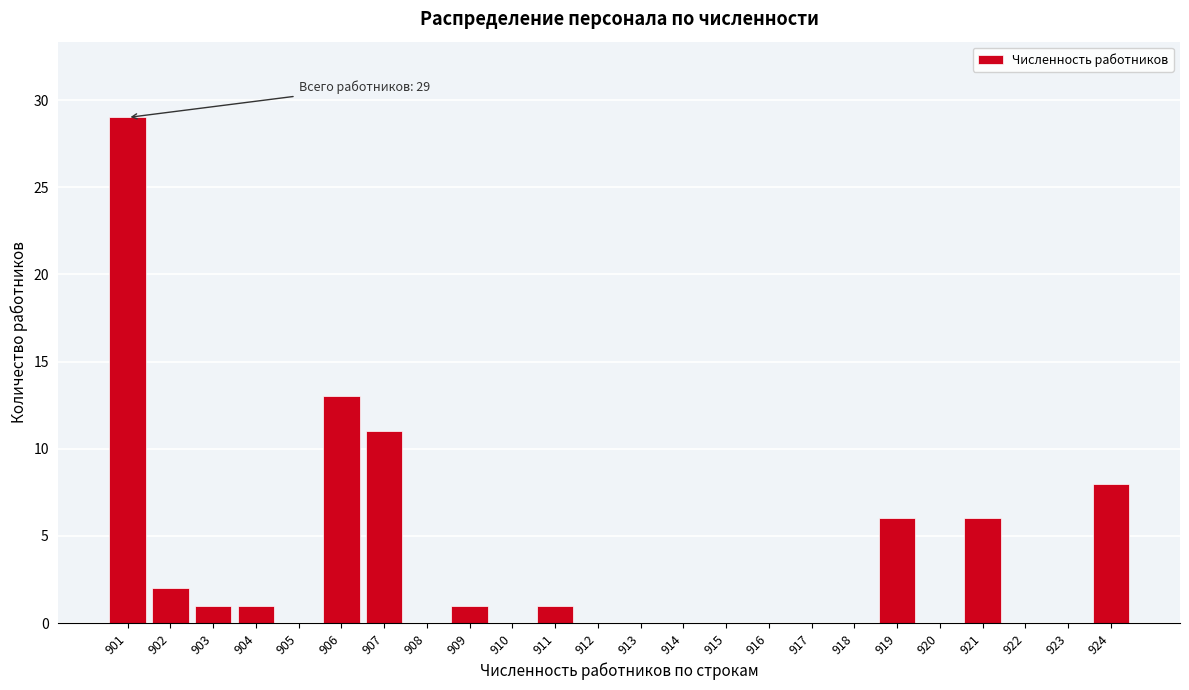

Reading left to right, list all the values displayed in this chart.

901=29	902=2	903=1	904=1	905=0	906=13	907=11	908=0	909=1	910=0	911=1	912=0	913=0	914=0	915=0	916=0	917=0	918=0	919=6	920=0	921=6	922=0	923=0	924=8